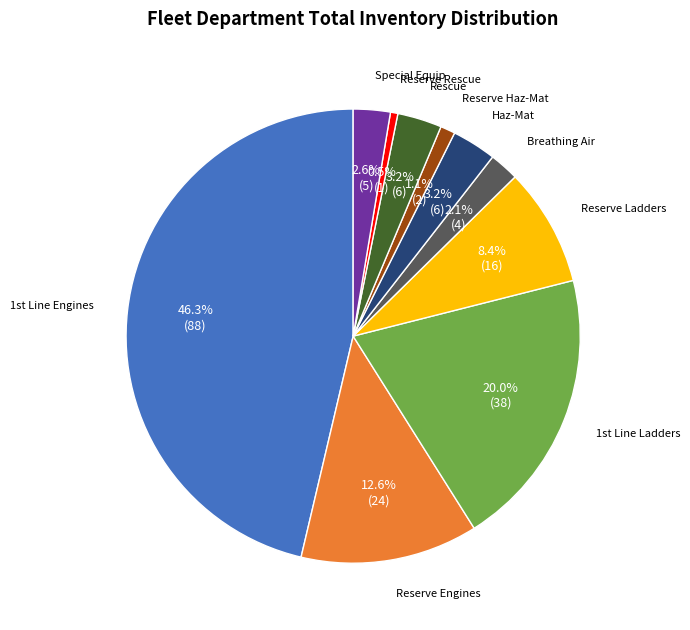

Is there a majority slice in this chart?

No